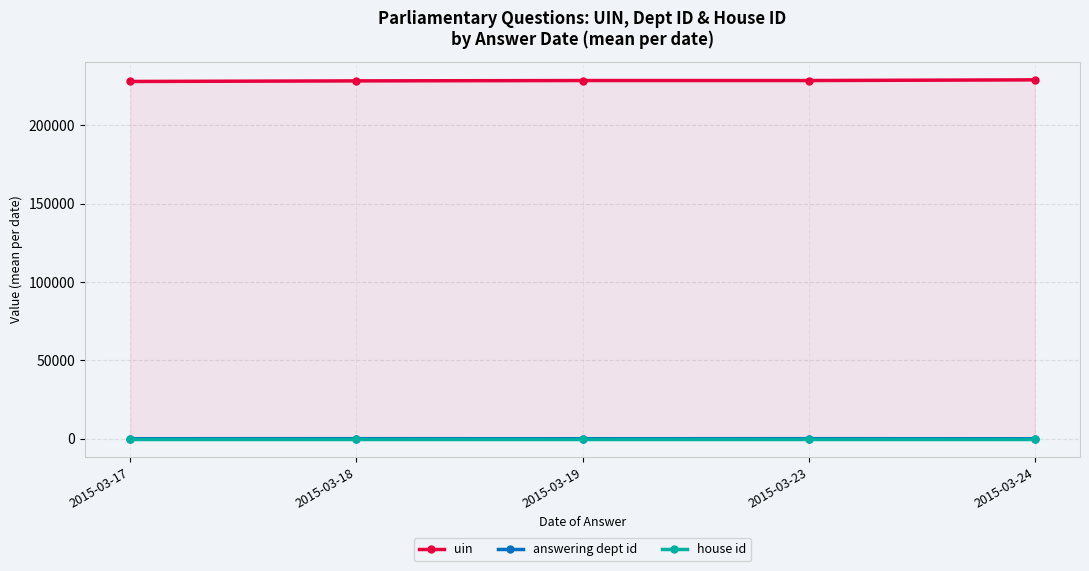

True or false: uin and answering dept id cross at least once.

False